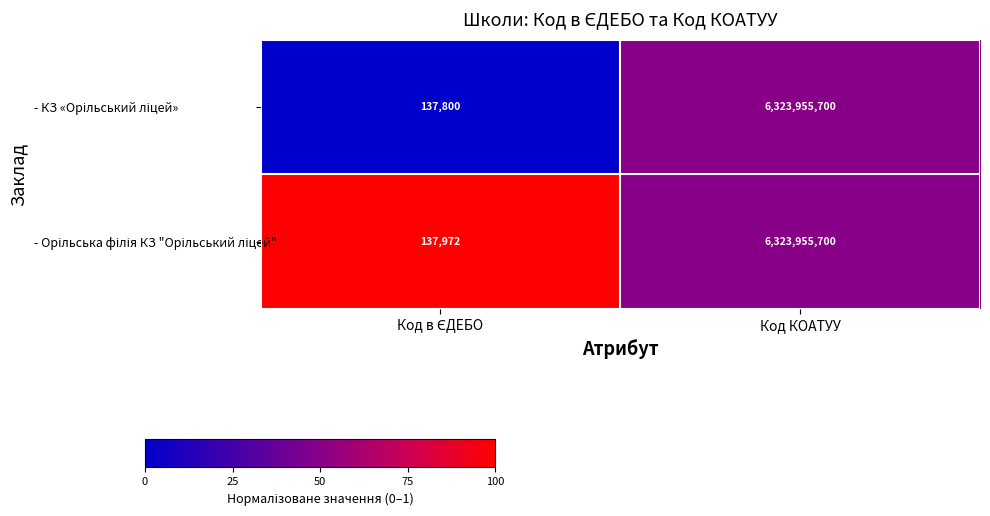

Which label corresponds to the largest value in the chart?

Код КОАТУУ